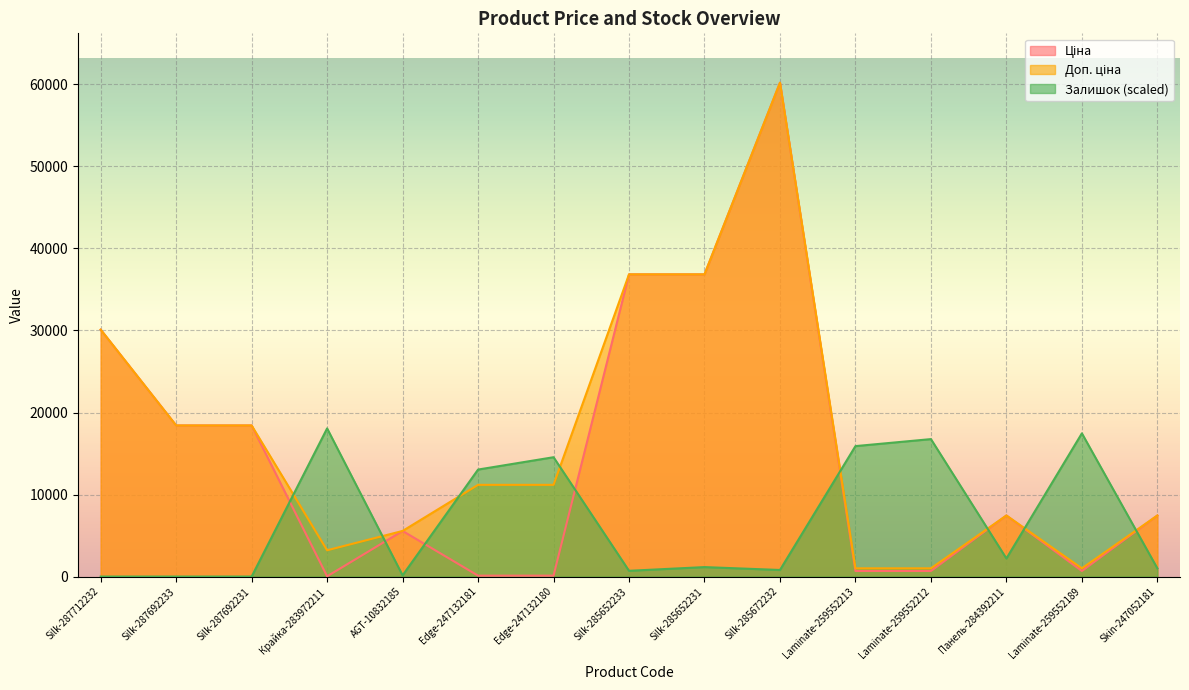

What is the label of the 2nd point from the left?

Silk-287692233